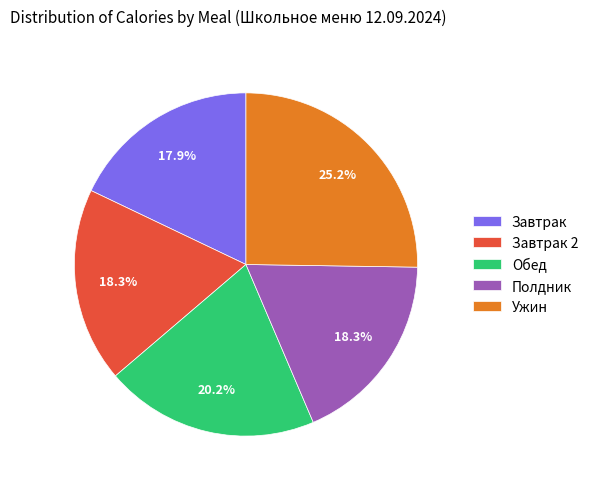

Which slice is the largest?

Ужин